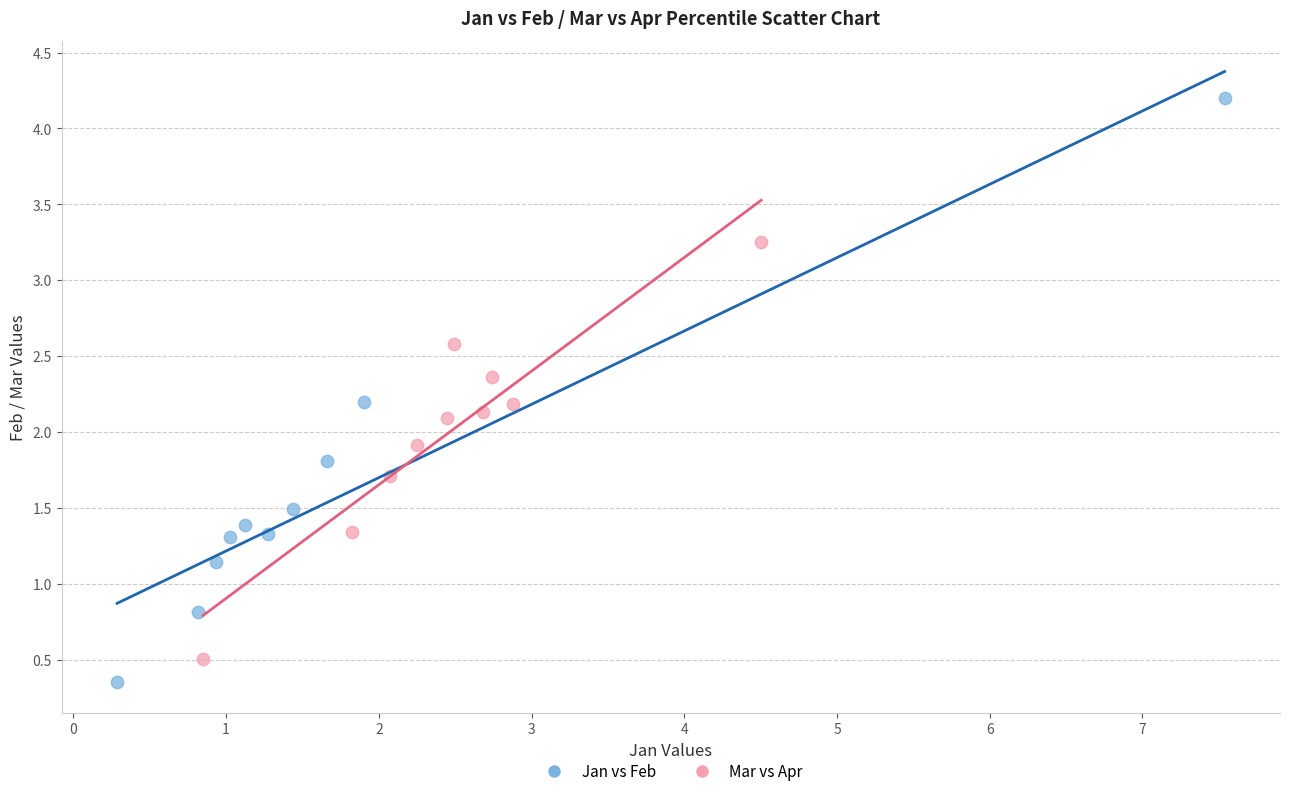

Which series reaches the maximum Y coordinate?

Jan vs Feb